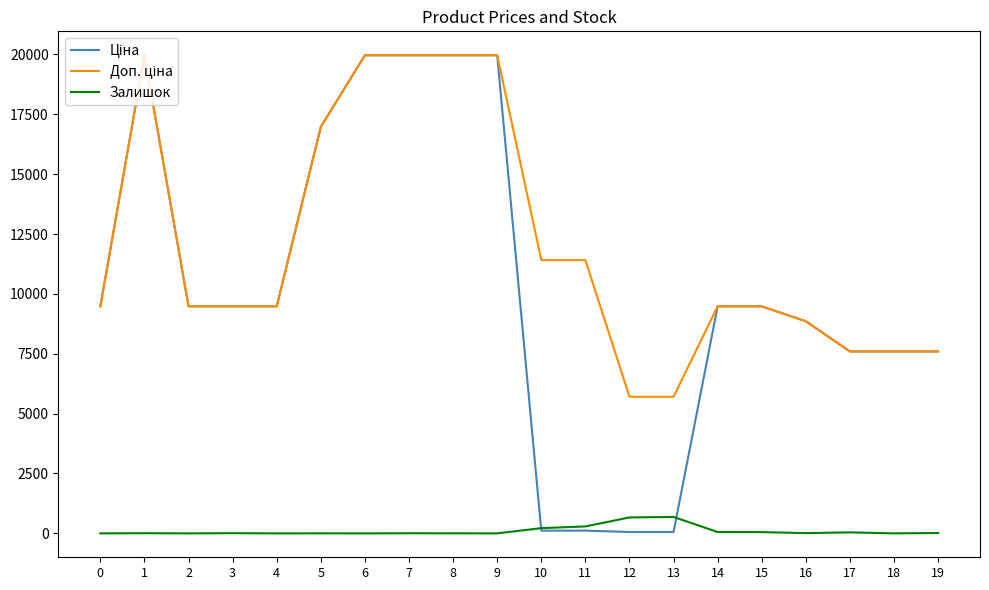

What is the maximum value for Залишок?

686.0